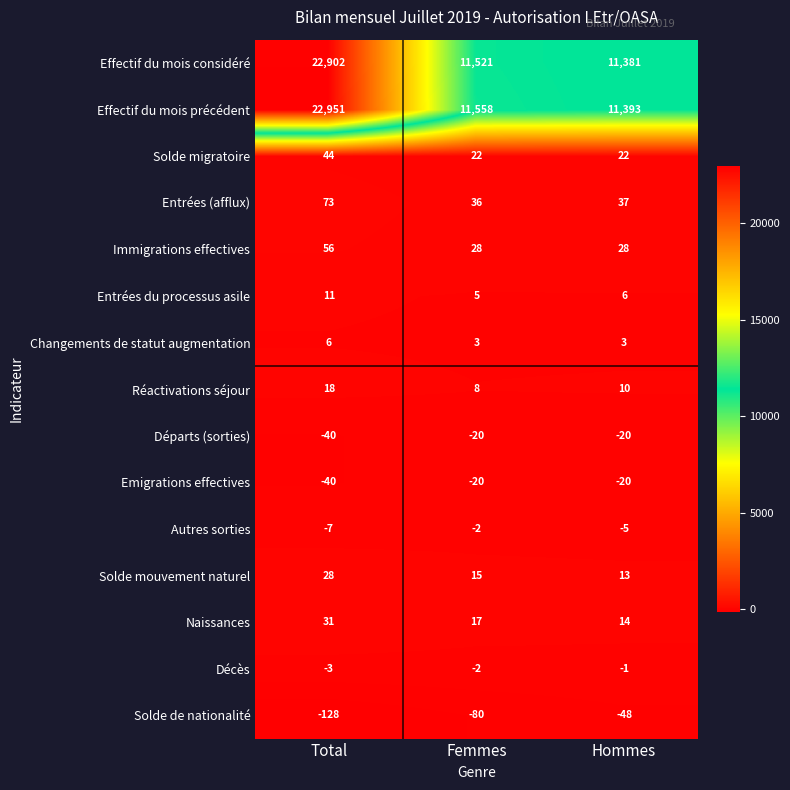

At which category is the sum across all series the highest?

Total